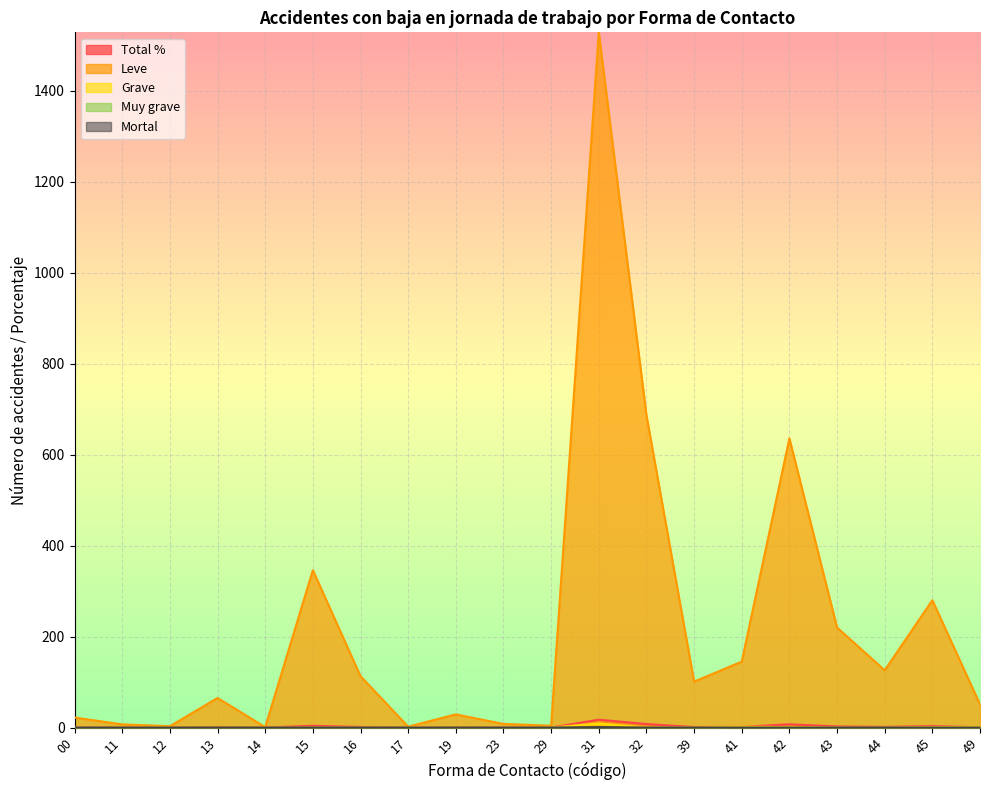

Which label corresponds to the largest value in the chart?

31